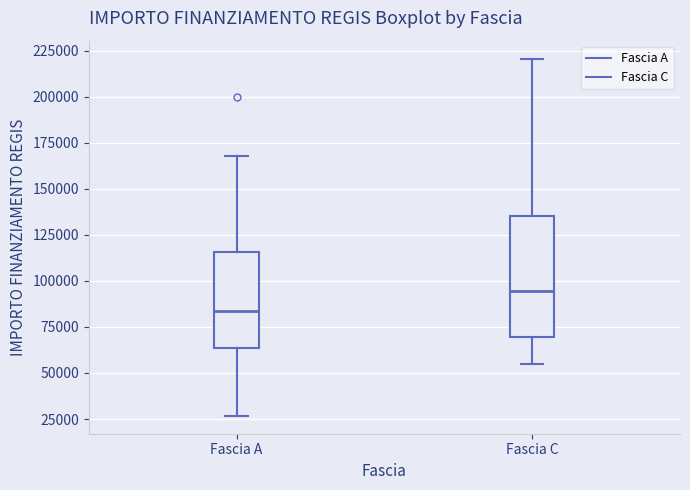

Reading left to right, transcribe this box plot: for each box, give where its median line is, the range the box spans, and where its two whiskers end, as read against the y-axis. The values are not printed on the chart, so give them approximately, as read against the axis.

Fascia A: median 85000, box 65000 to 115000, whiskers 25000 to 170000
Fascia C: median 95000, box 70000 to 135000, whiskers 55000 to 220000